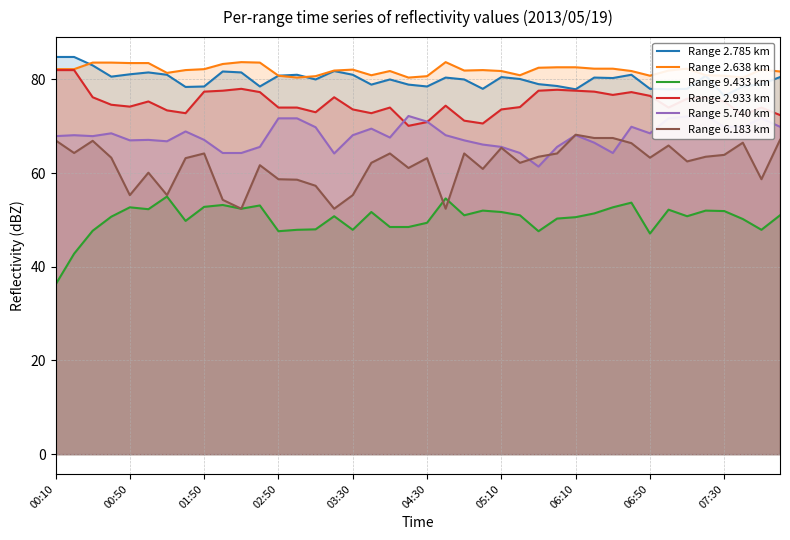

How many interior local peaks does the Range 9.433 km series have?

11